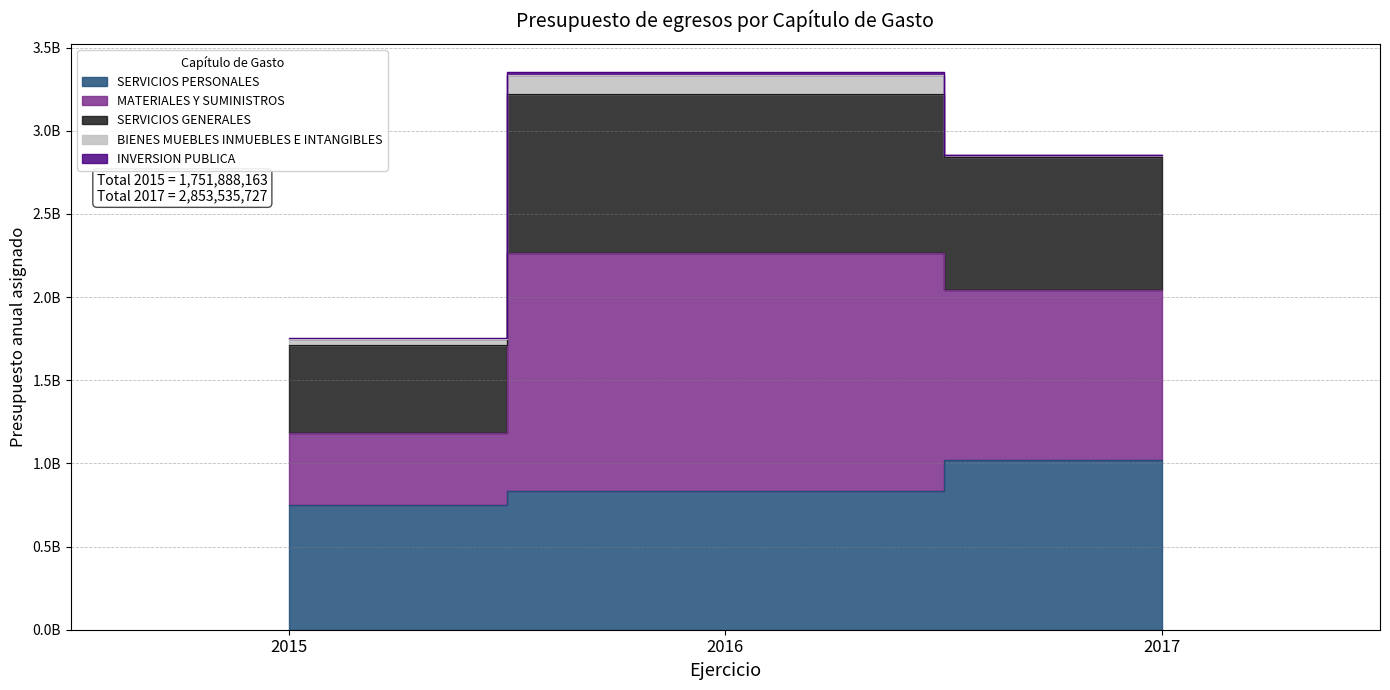

Is it true that SERVICIOS GENERALES equals 3899315265.2 at 2017?

False